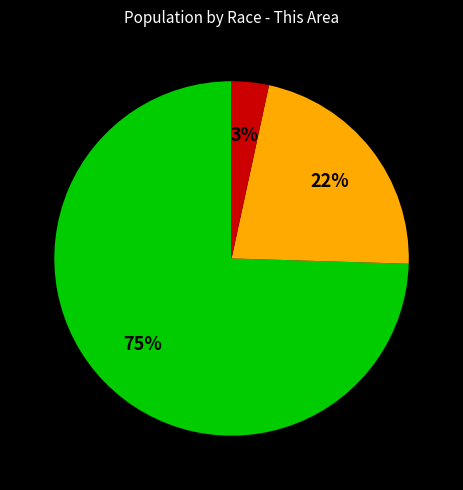

Is there any slice that represents more than half of the pie?

Yes